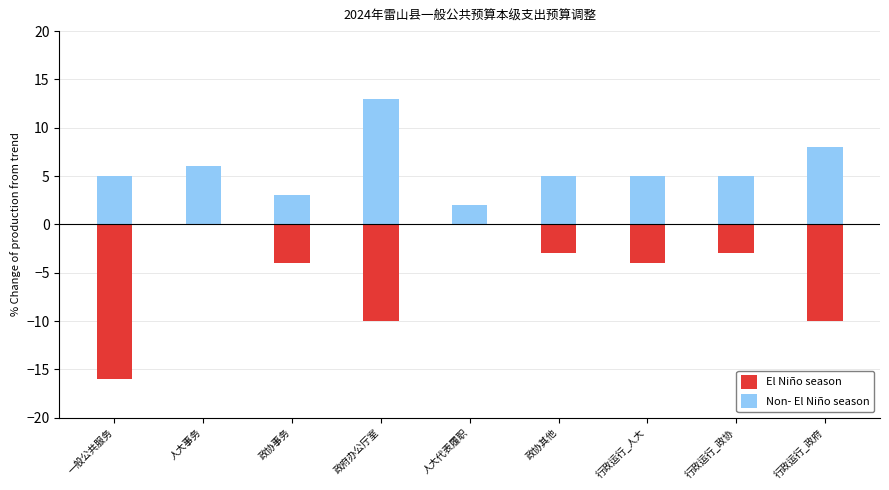

Rank the series by their maximum value, from lowest to highest.

El Niño season, Non- El Niño season